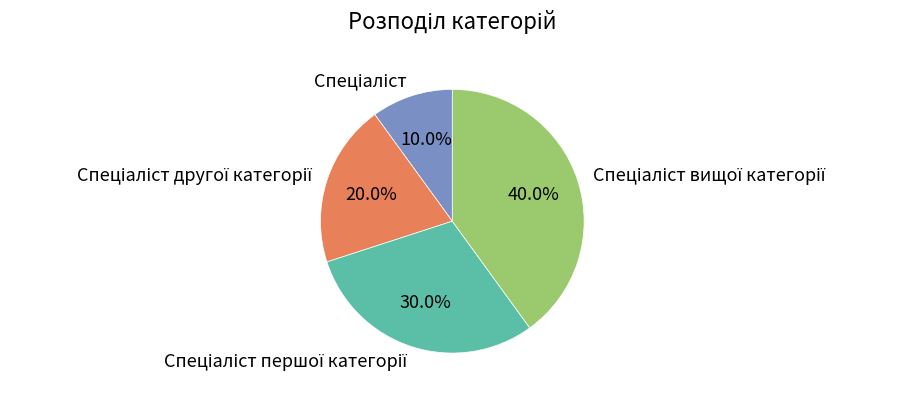

Is there a majority slice in this chart?

No